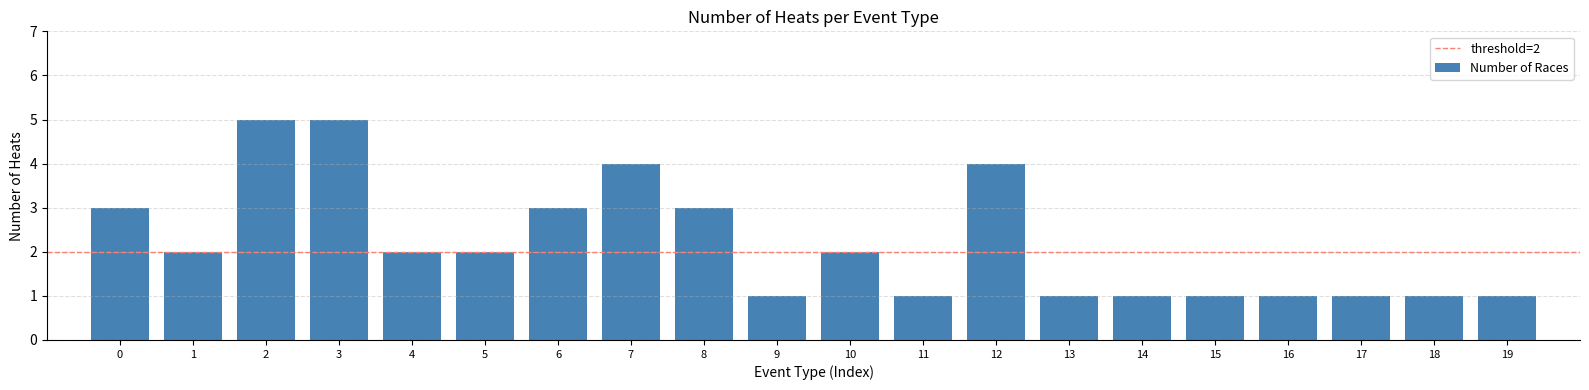

What is the value of the 8th bar from the left?

4